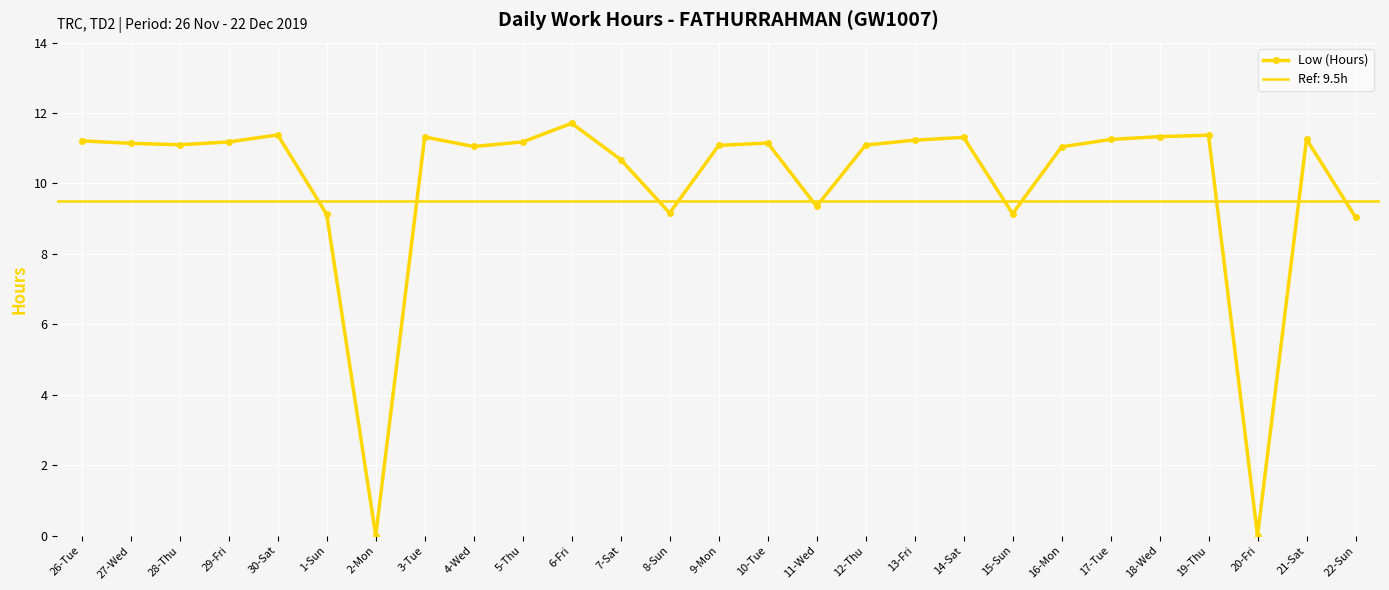

What is the ratio of the value at 11-Wed to the value at 5-Thu?

0.8